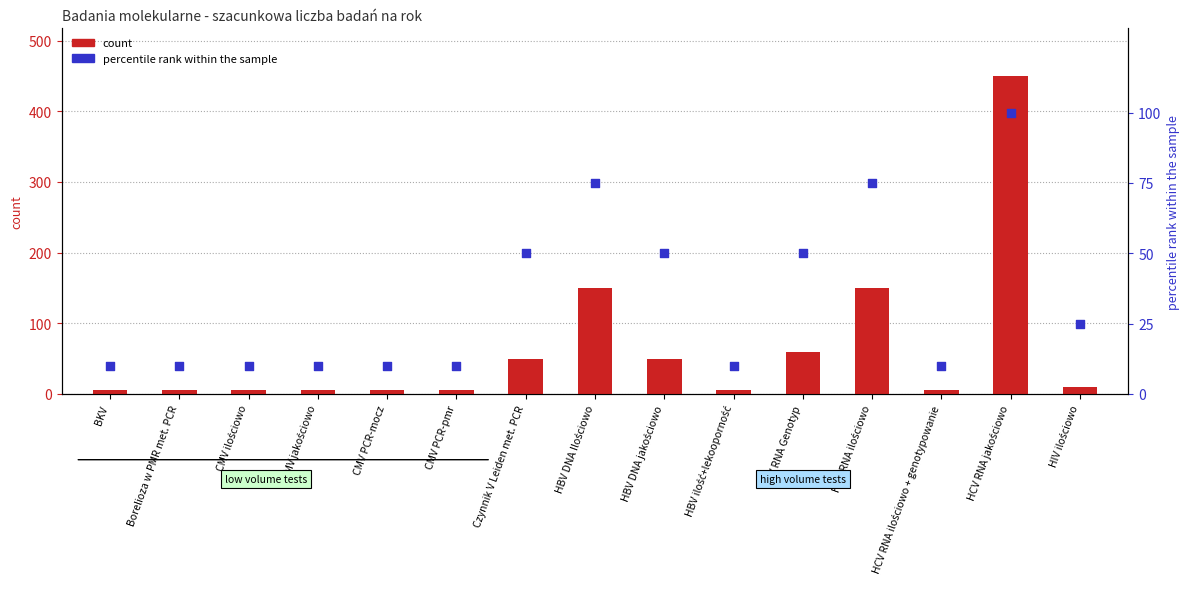

Which series contains the lowest Y value?

count